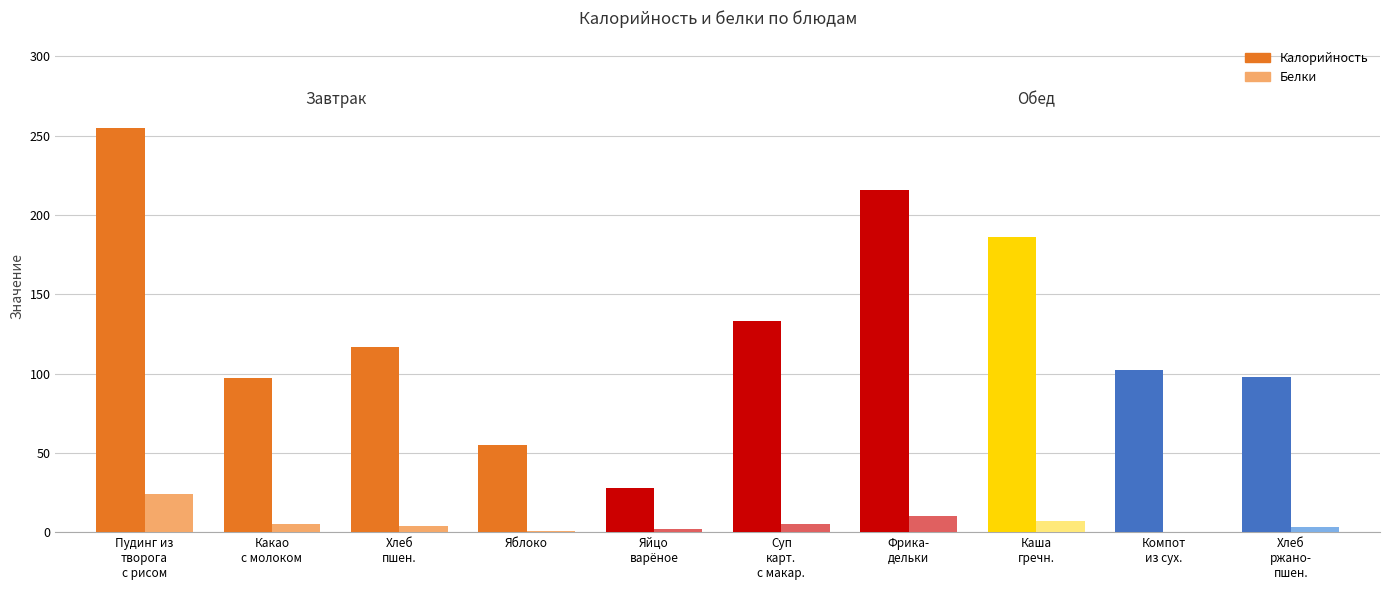

Where does the Калорийность series first go above 117?

Пудинг из творога с рисом